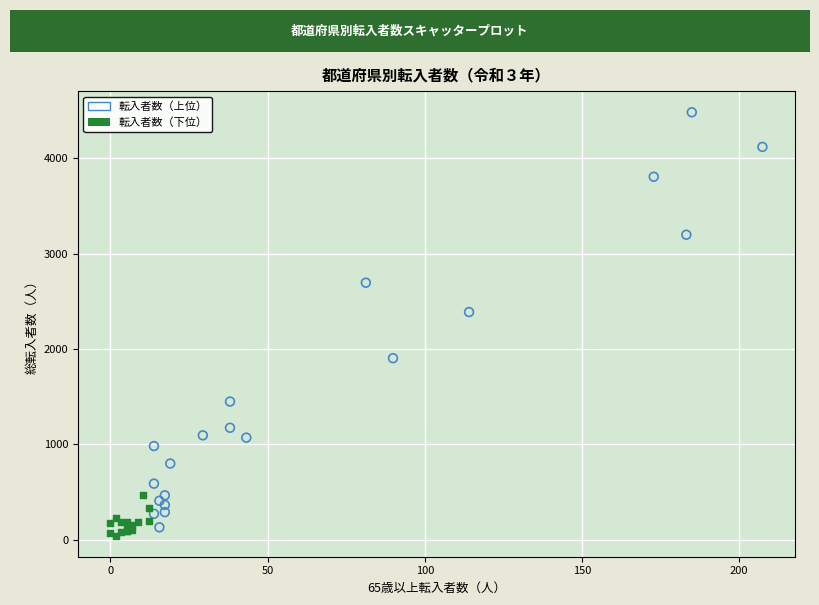

Which series has the widest spread of Y values?

転入者数（上位）